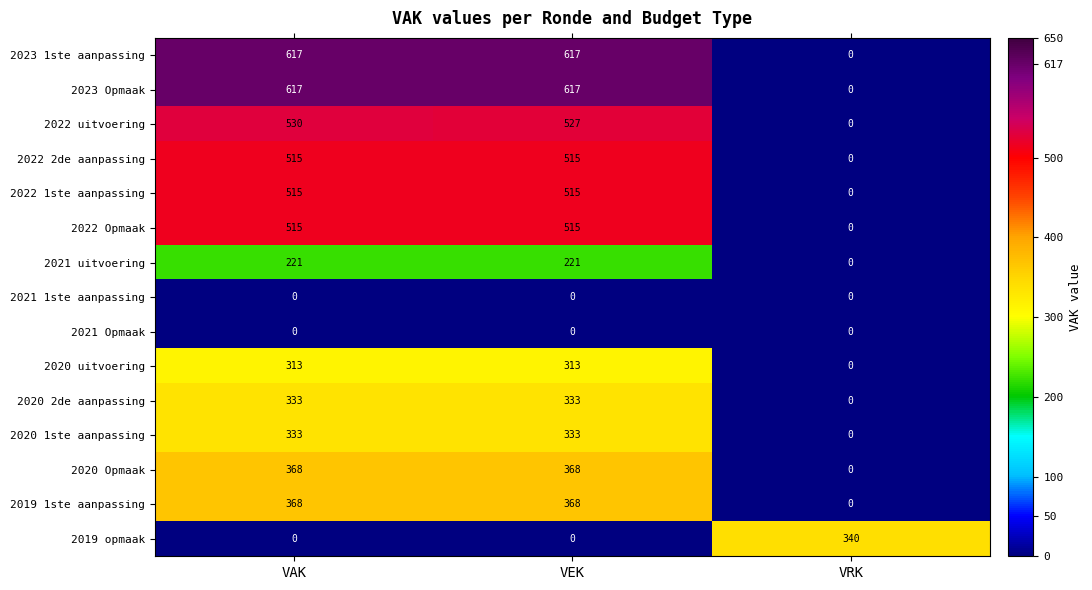

What is the average value of the 2022 Opmaak series?

343